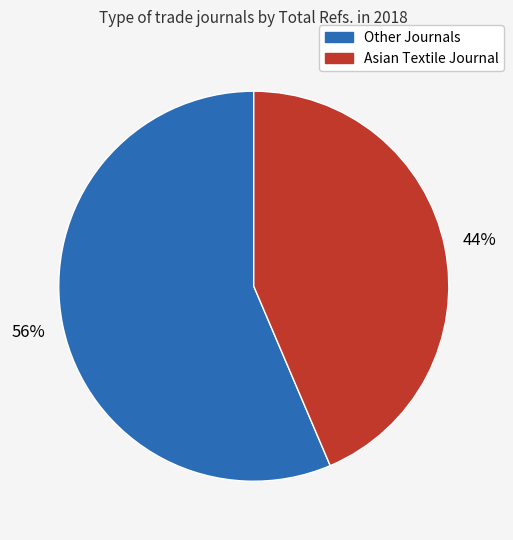

Is there a majority slice in this chart?

Yes